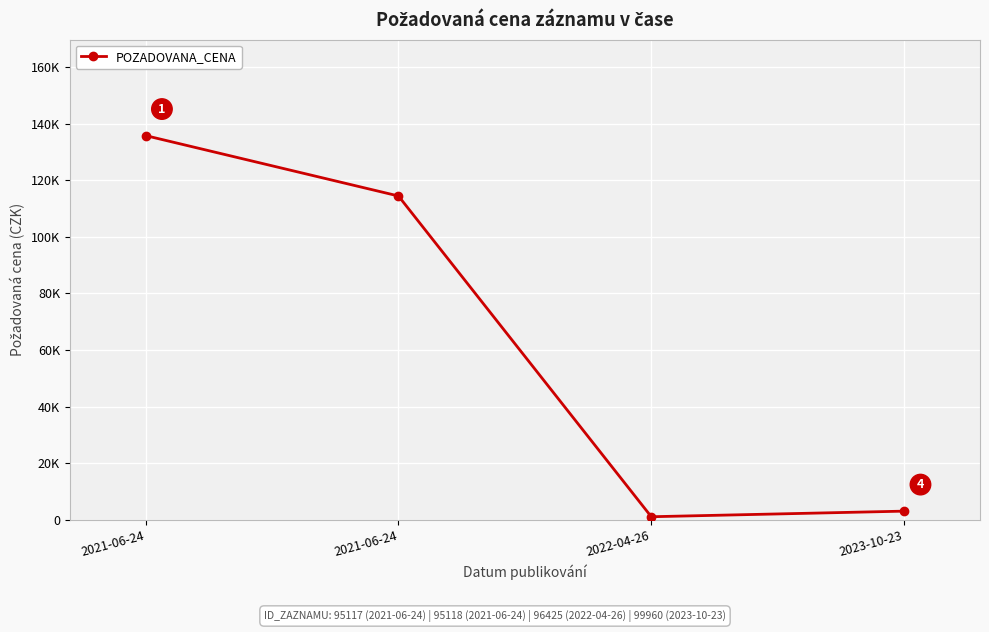

Is this an area chart (filled region under the line)?

No